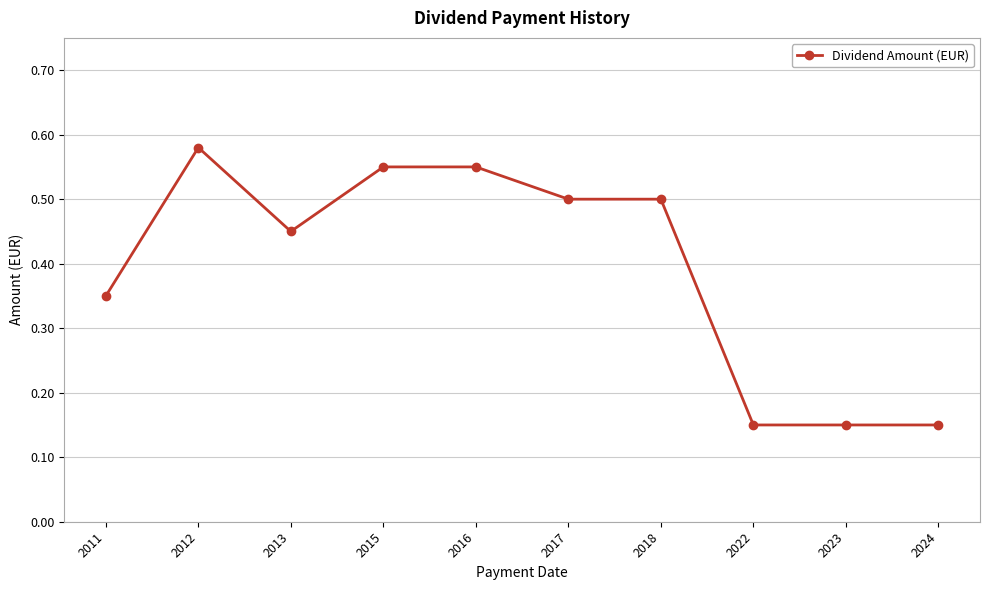

How many lines are shown in the chart?

1